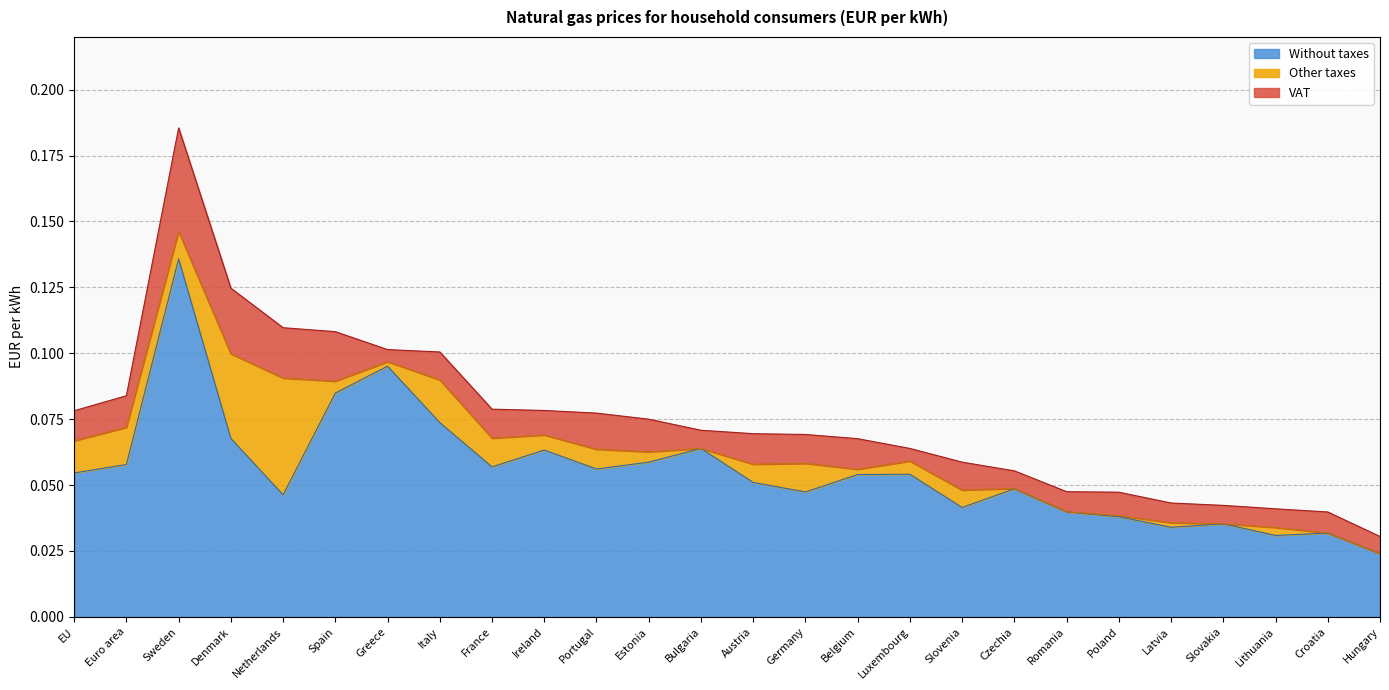

What is the difference between the second highest and second lowest values in the Without taxes series?

0.1